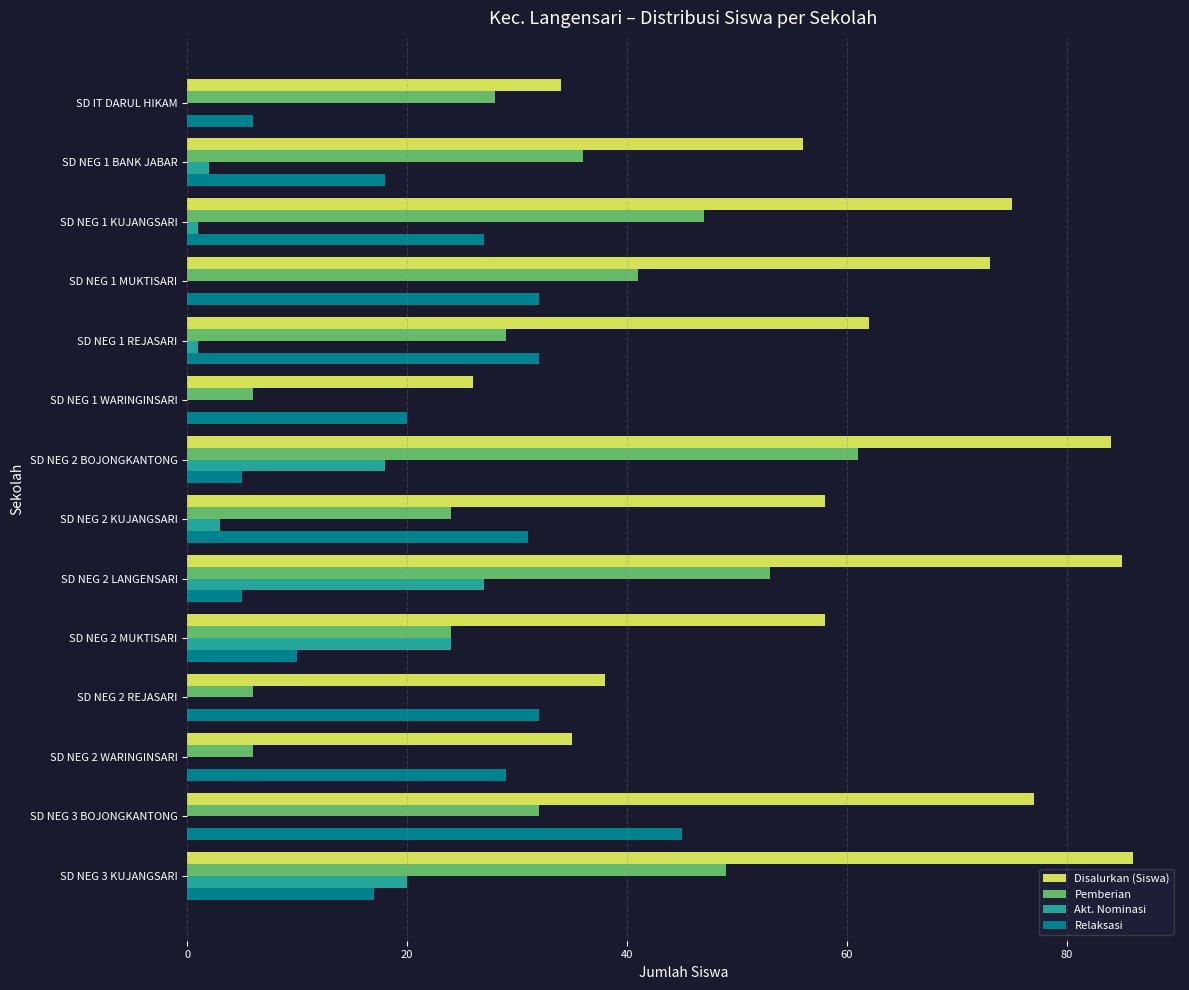

Which series has the largest total across all categories?

Disalurkan (Siswa)